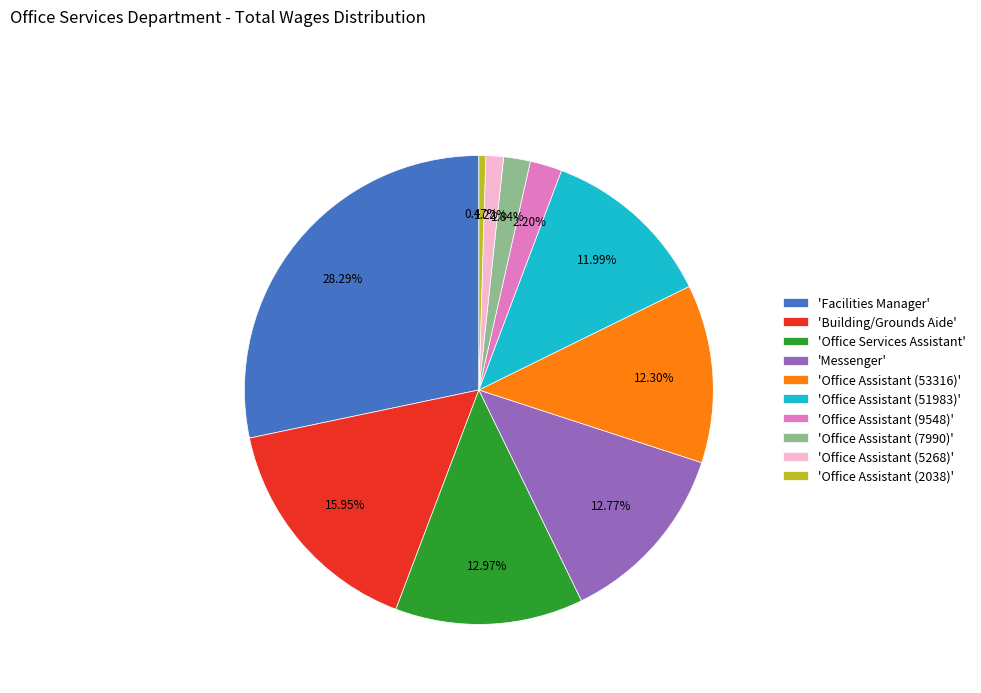

Combined, do 'Office Assistant (5268)' and 'Office Assistant (2038)' account for over 50%?

No